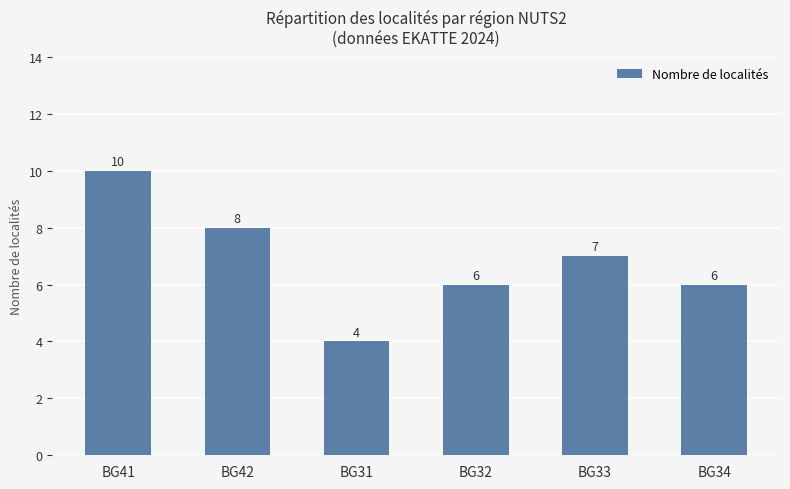

What is the change in value from BG41 to BG31?

-6